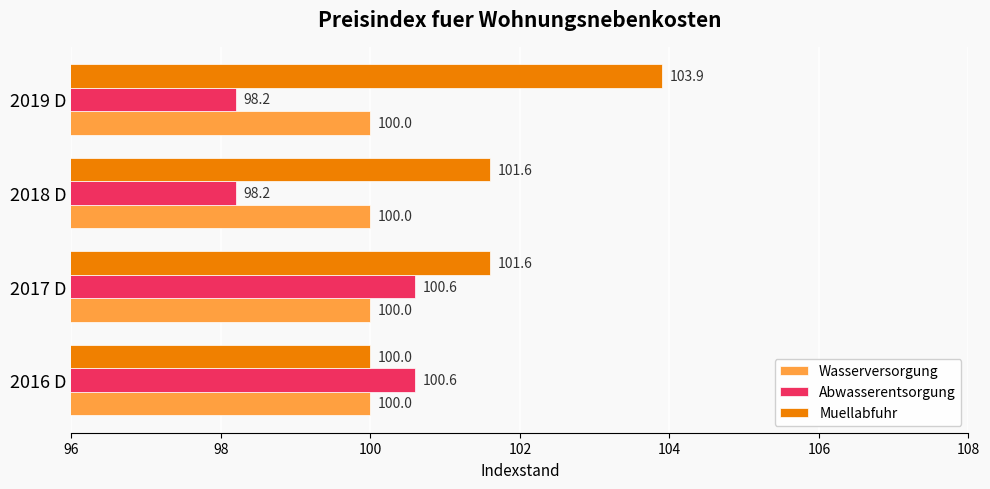

Is it true that Abwasserentsorgung equals 100.6 at 2017 D?

True